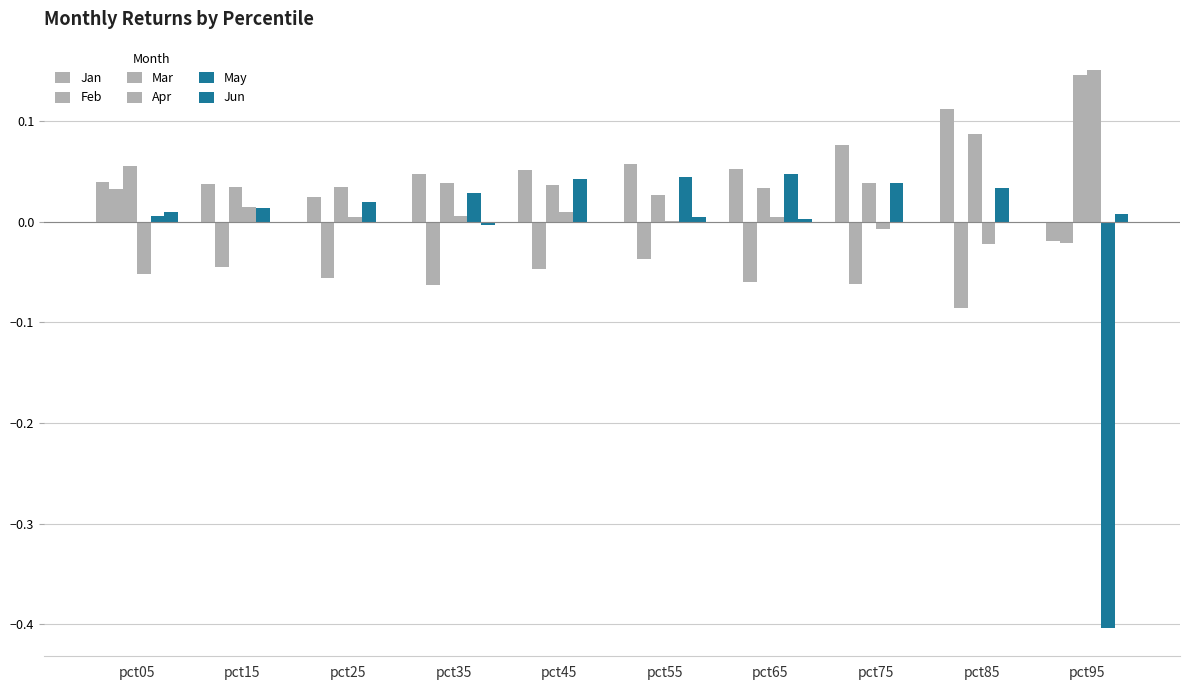

How many groups of bars are there?

10